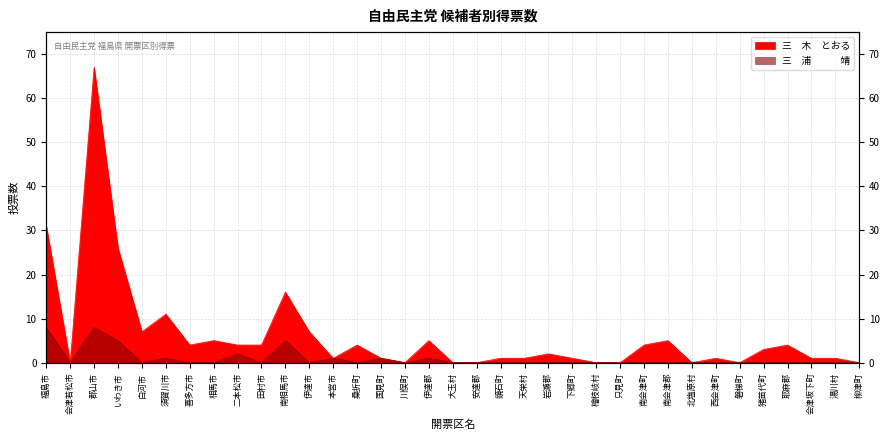

How many lines are shown in the chart?

2